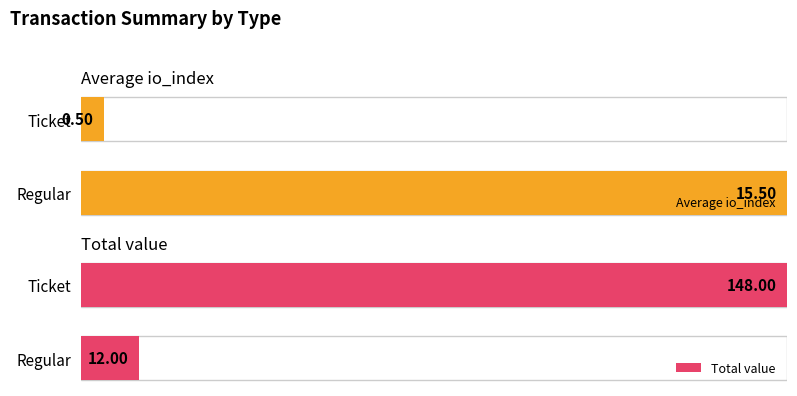

How many bars are there in total?

4